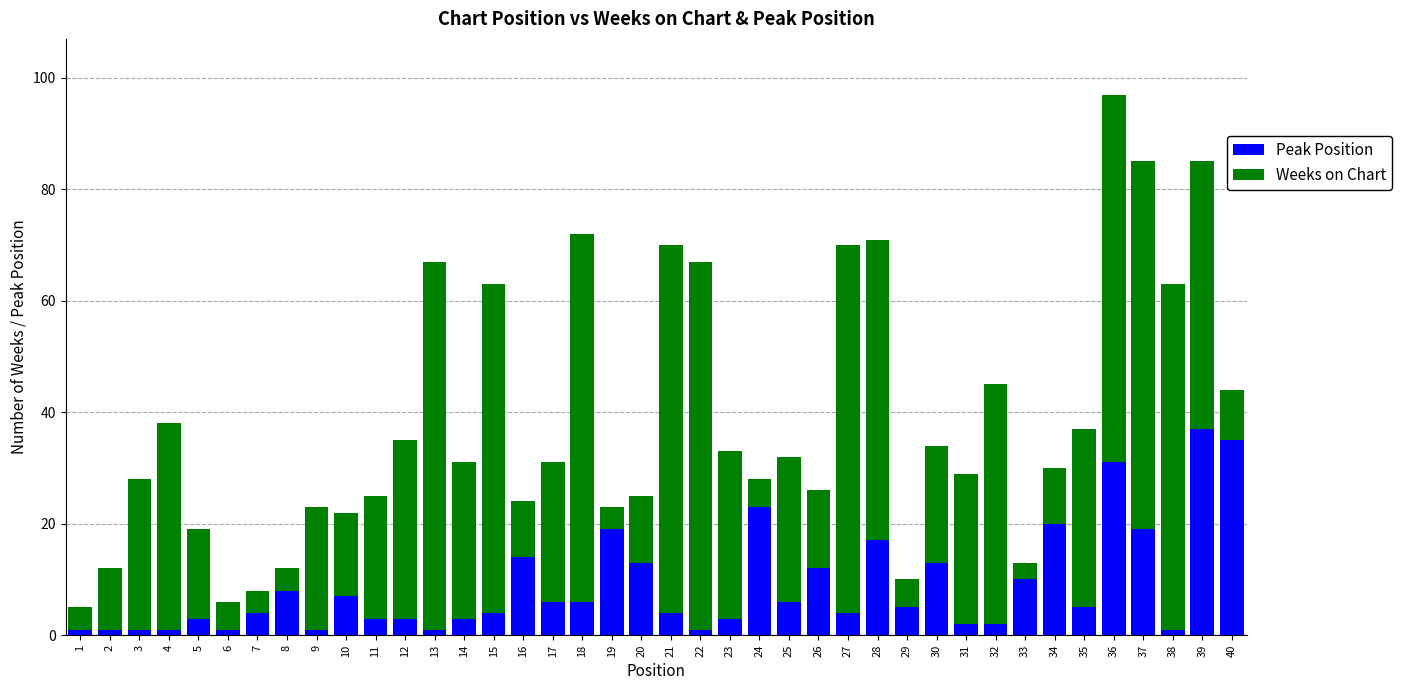

The Peak Position series shows 1 at 4. True or false?

True